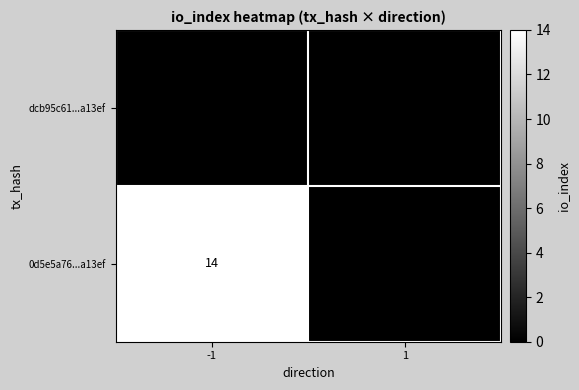

The value of 0d5e5a76...a13ef at -1 is 4. True or false?

False